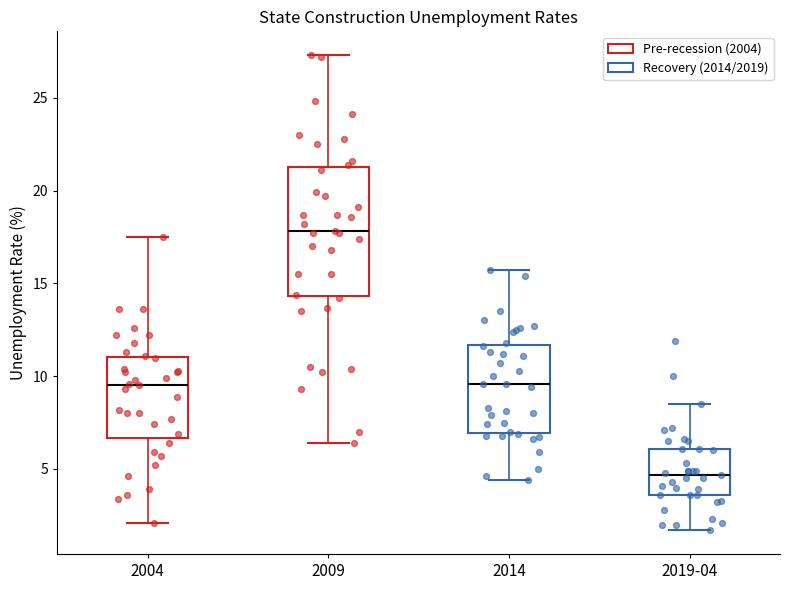

Reading left to right, read every box against the y-axis: the position of its median line, the range the box covers, and the ends of its whiskers. The values are not printed on the chart, so give them approximately, as read against the axis.

2004: median 9.5, box 6.5 to 11.0, whiskers 2.0 to 17.5
2009: median 18.0, box 14.5 to 21.5, whiskers 6.5 to 27.5
2014: median 9.5, box 7.0 to 11.5, whiskers 4.5 to 15.5
2019-04: median 4.5, box 3.5 to 6.0, whiskers 1.5 to 8.5